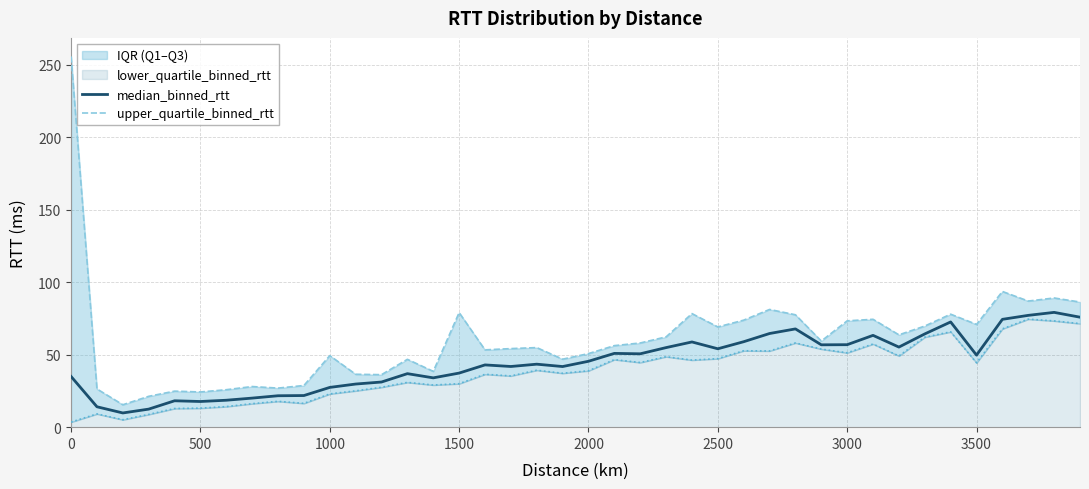

What is the difference between the second highest and minimum values in the upper_quartile_binned_rtt series?

78.1